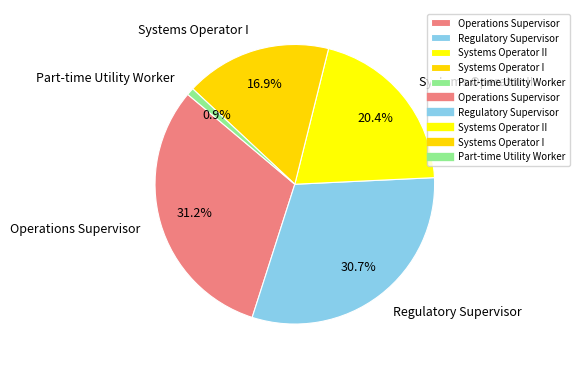

Is it true that Operations Supervisor is 31% of the pie?

True